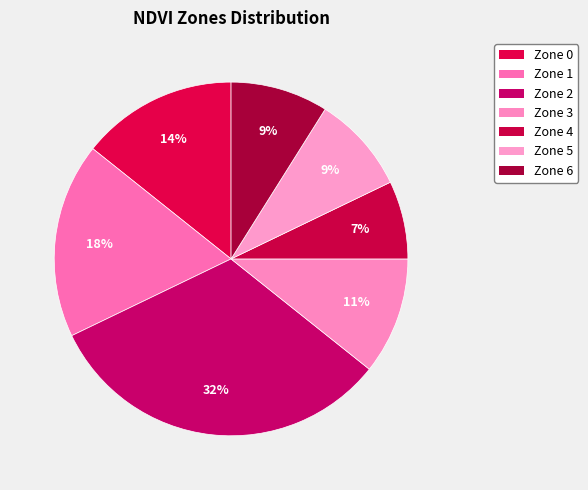

Is it true that Zone 6 is 9% of the pie?

True